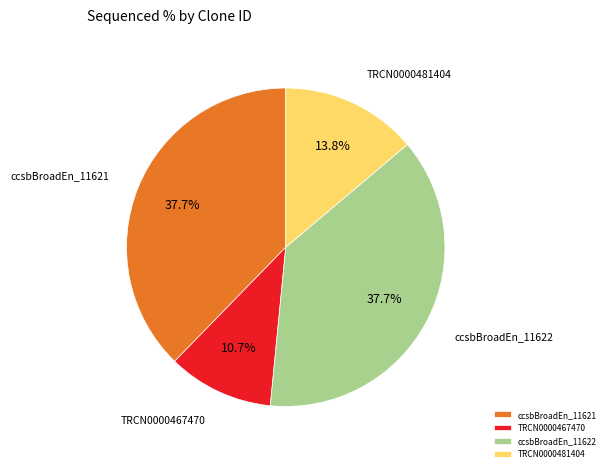

What is the smallest slice in the pie chart?

TRCN0000467470